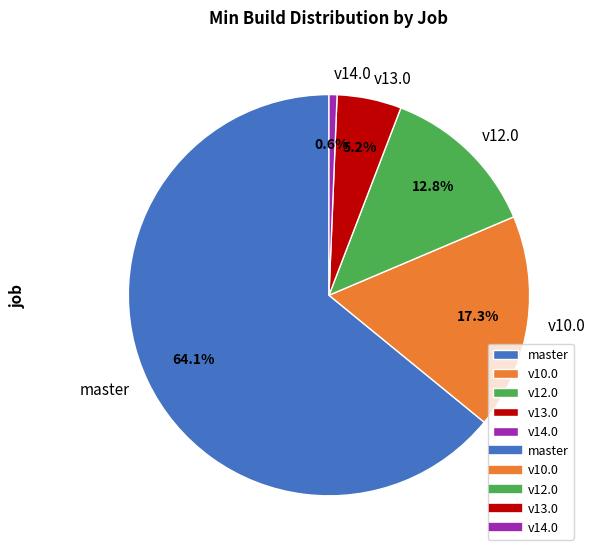

Between master and v14.0, which is larger?

master